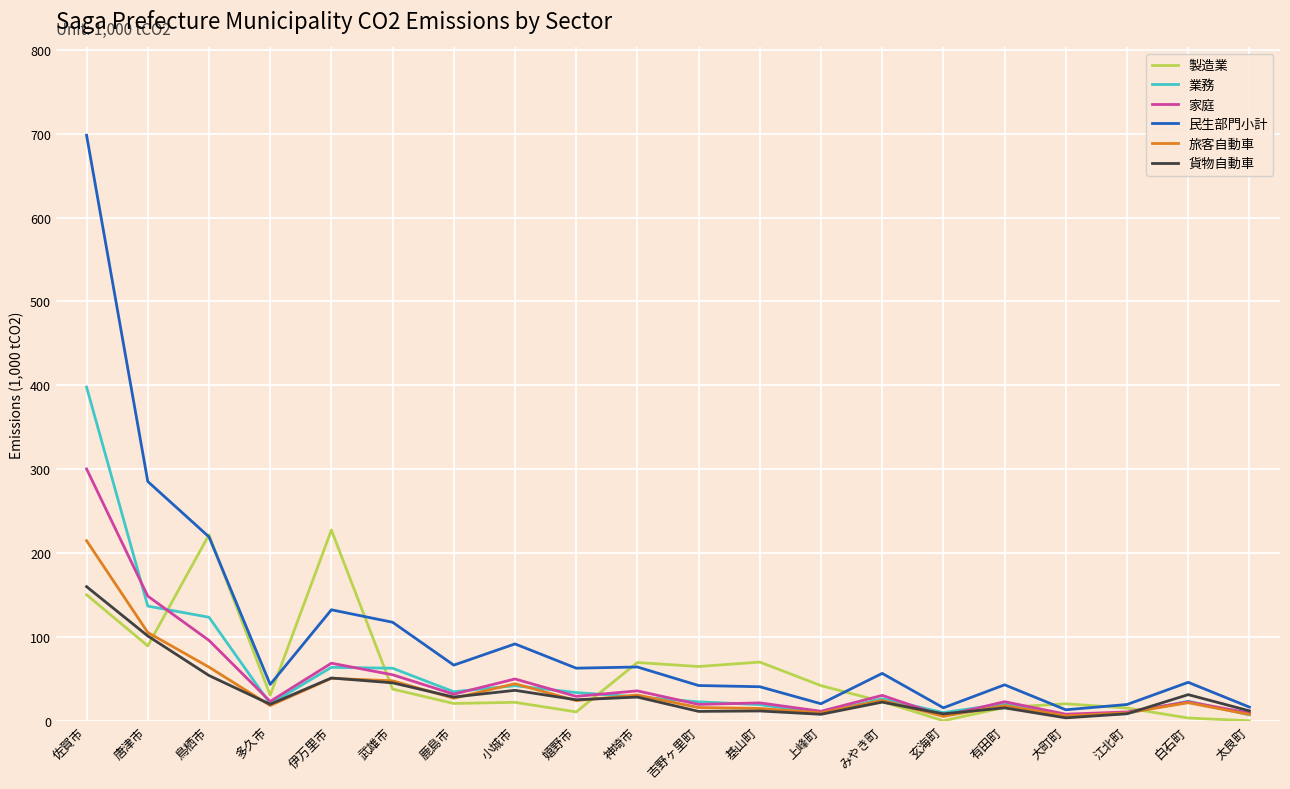

How many values in the 業務 series exceed 26?

10